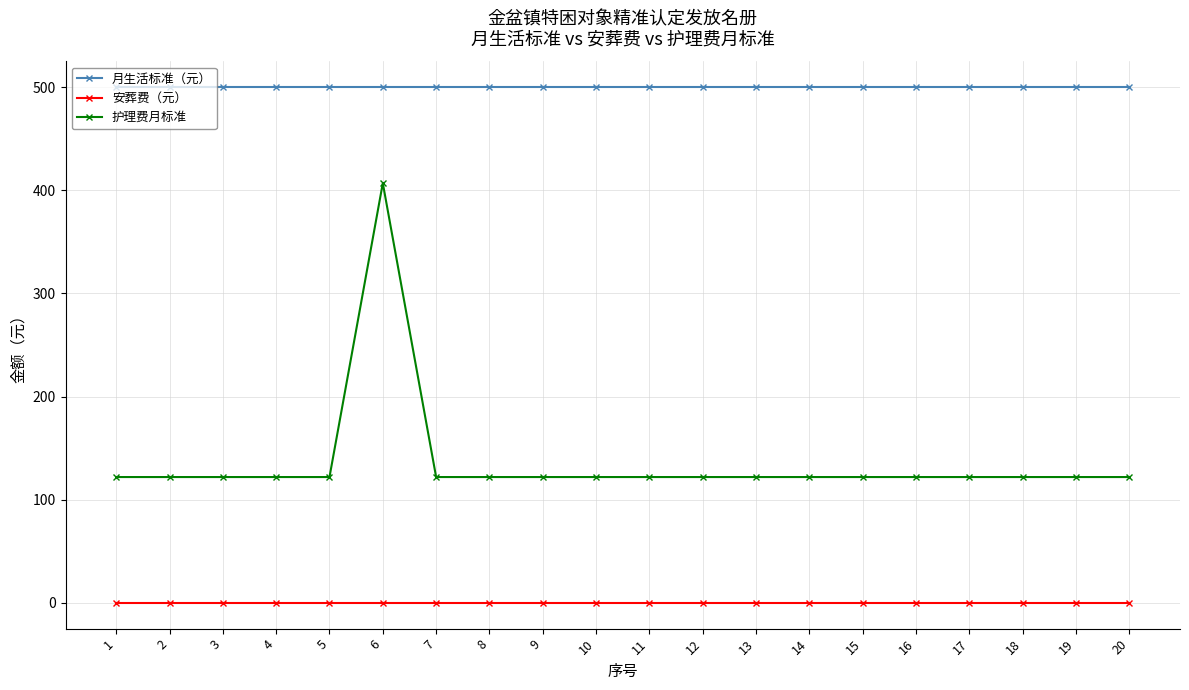

What is the average value of the 护理费月标准 series?

136